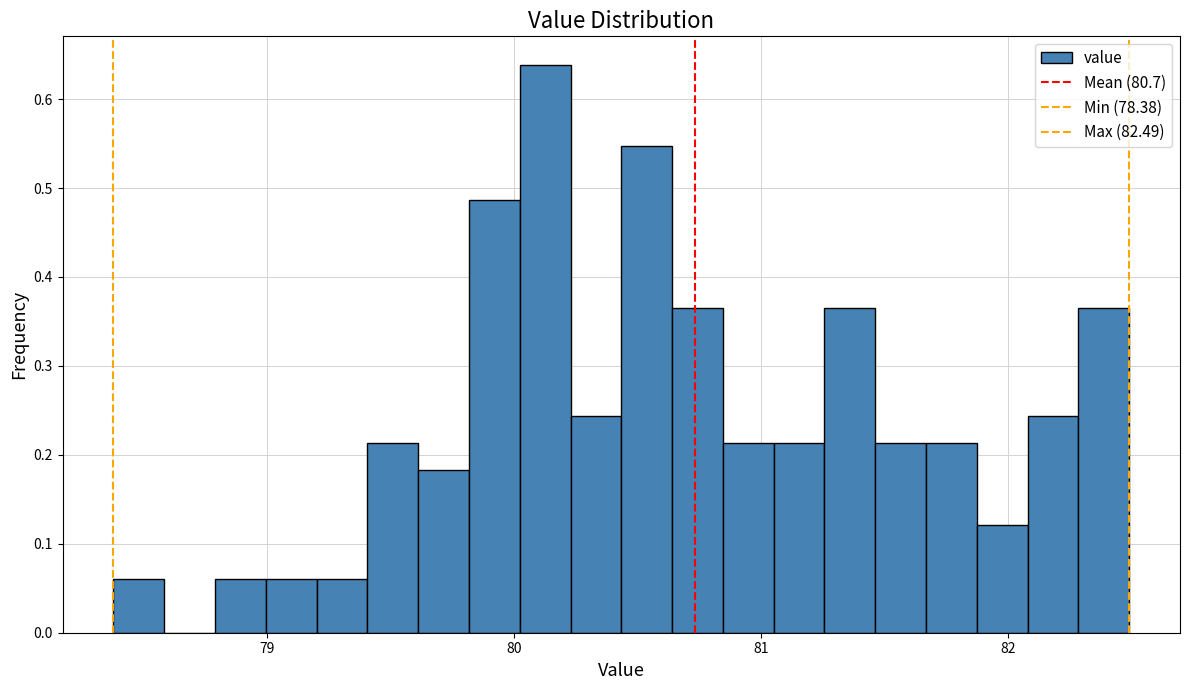

Read against the x-axis, roughly where is the centre of the tallest bar?

80.1